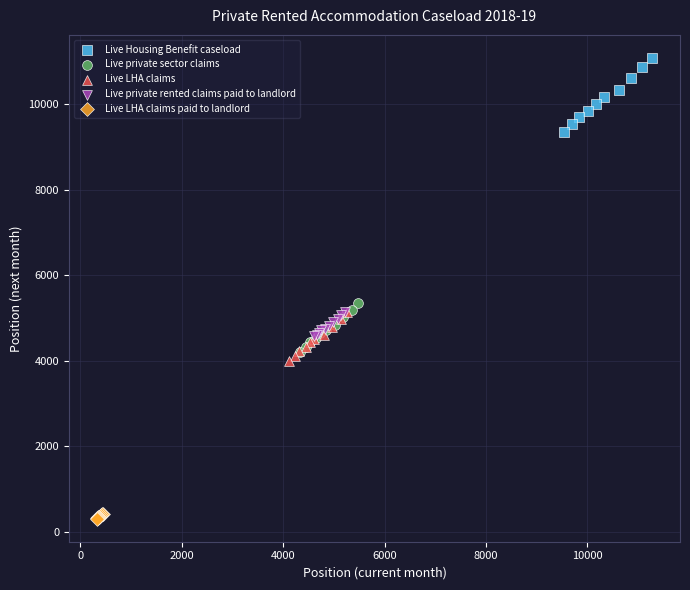

What are all the series names shown in the legend?

Live Housing Benefit caseload, Live private sector claims, Live LHA claims, Live private rented claims paid to landlord, Live LHA claims paid to landlord